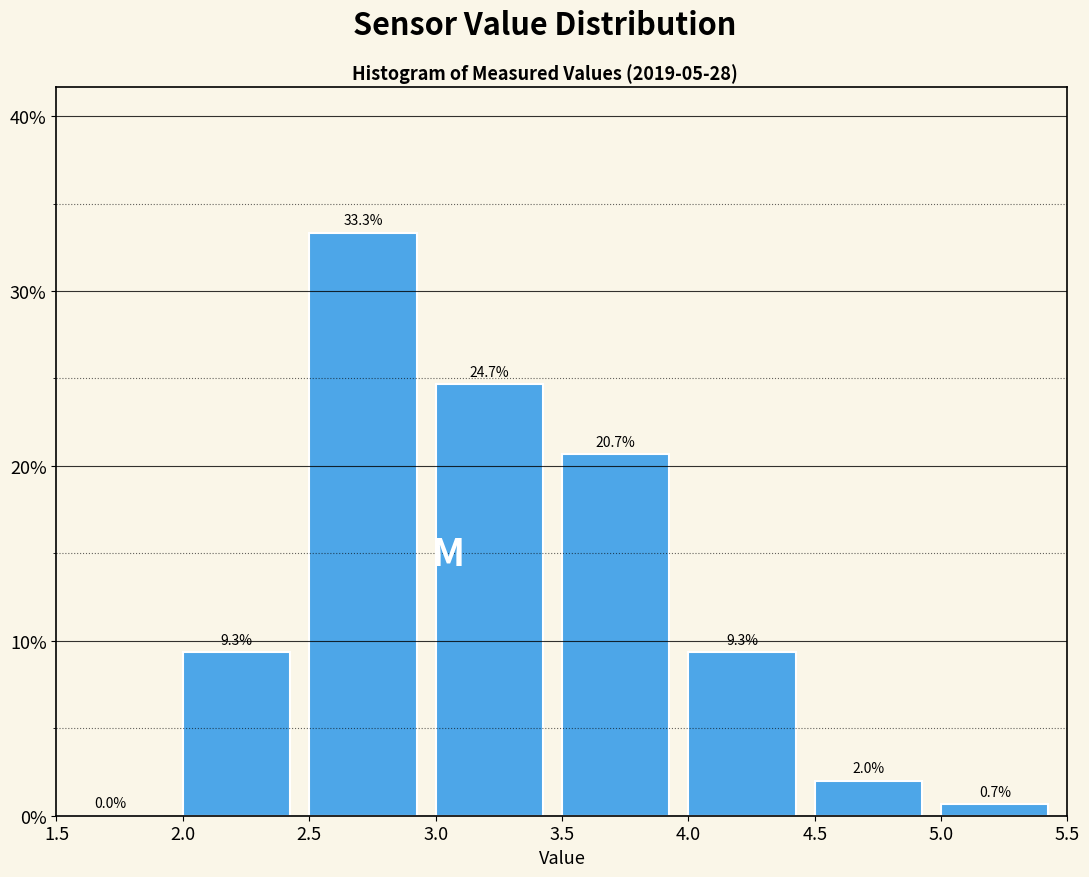

Reading left to right, list every bar in this chart as the range it spans on the x-axis followed by its height.

1.5 to 2.0: 0.0
2.0 to 2.5: 9.3
2.5 to 3.0: 33.3
3.0 to 3.5: 24.7
3.5 to 4.0: 20.7
4.0 to 4.5: 9.3
4.5 to 5.0: 2.0
5.0 to 5.5: 0.7